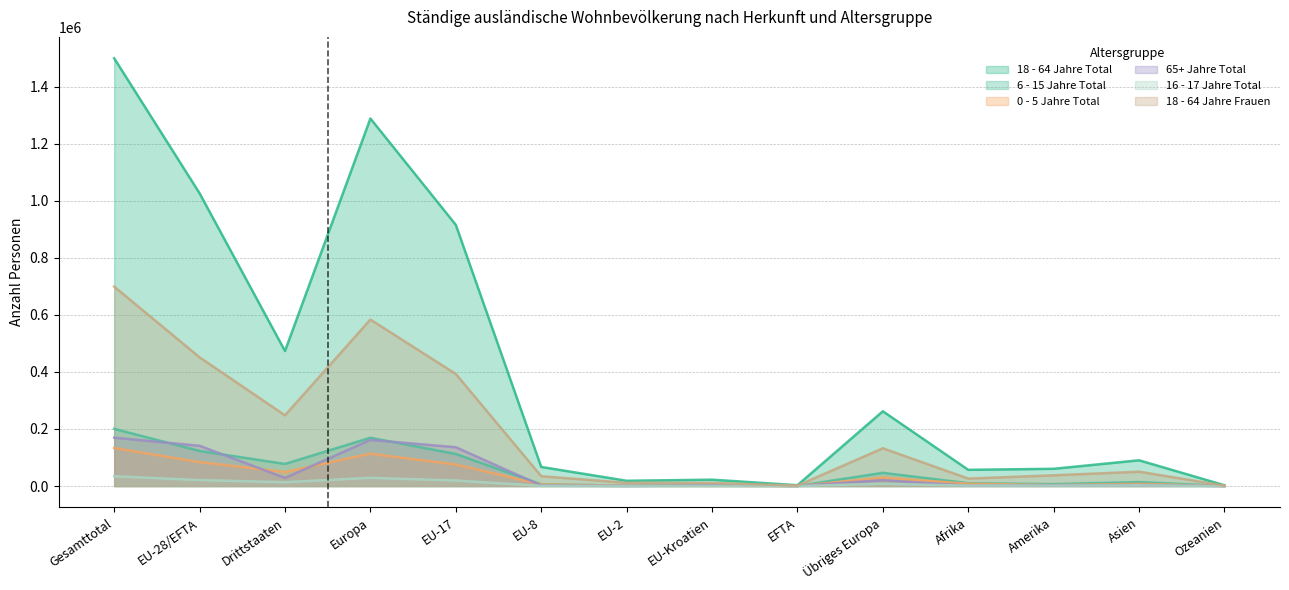

How many interior local peaks does the 65+ Jahre Total series have?

4